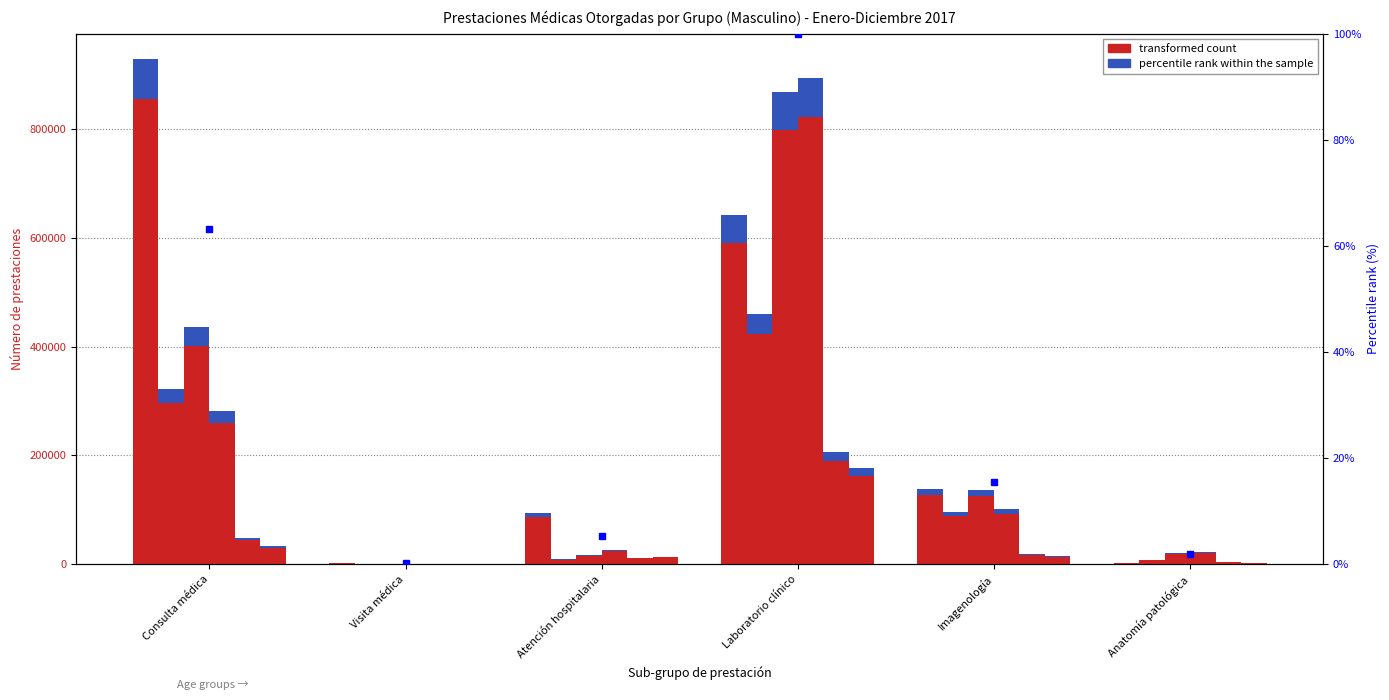

What is the change in value from Consulta médica to Visita médica?

-74134.4